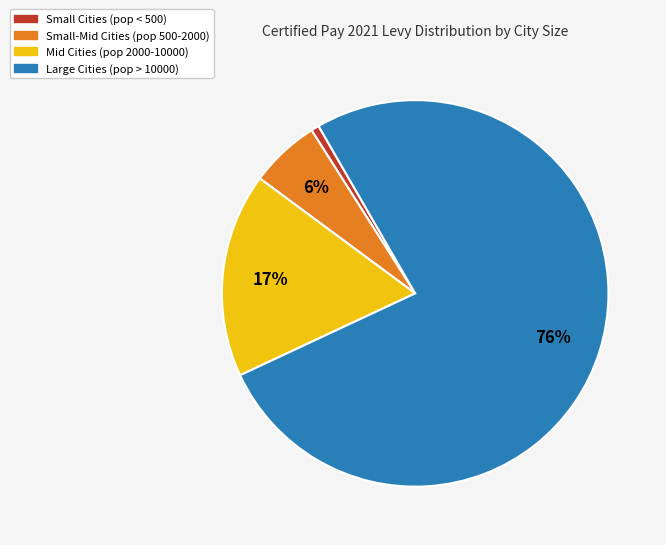

To the nearest percent, what is the average slice percentage?

25%